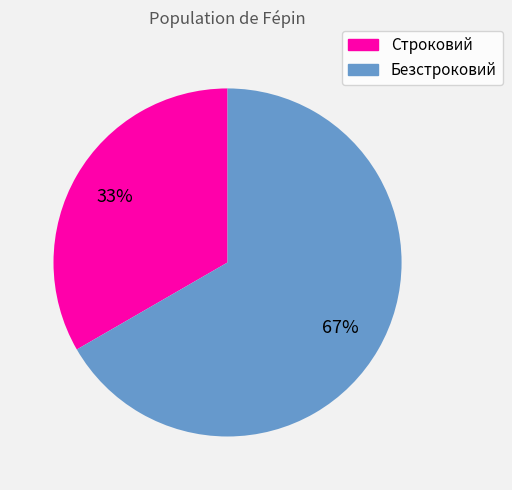

Which has a higher value, Строковий or Безстроковий?

Безстроковий